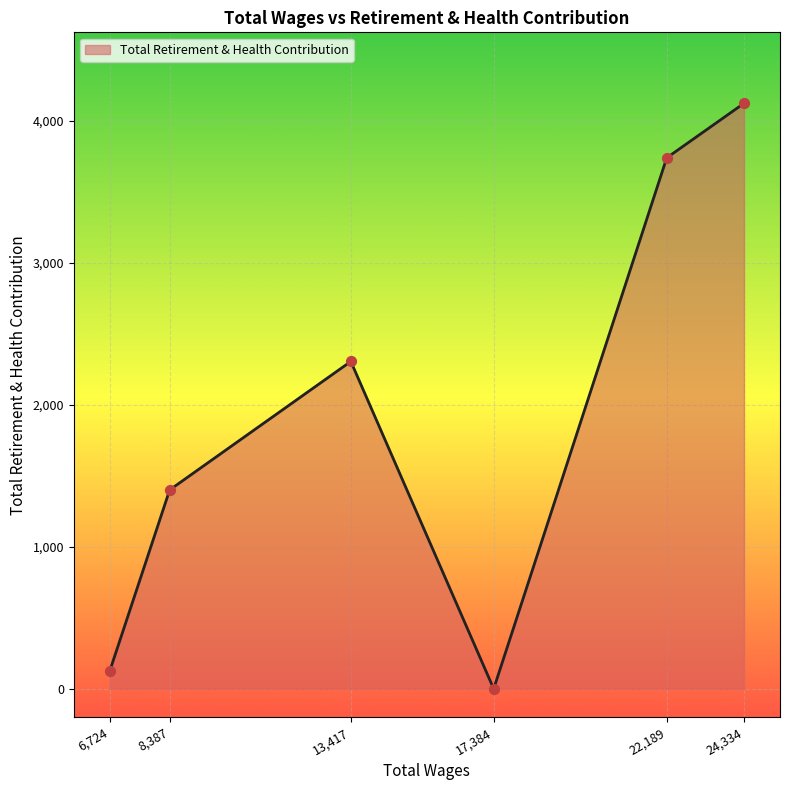

What is the ratio of the value at 22,189 to the value at 8,387?

2.7